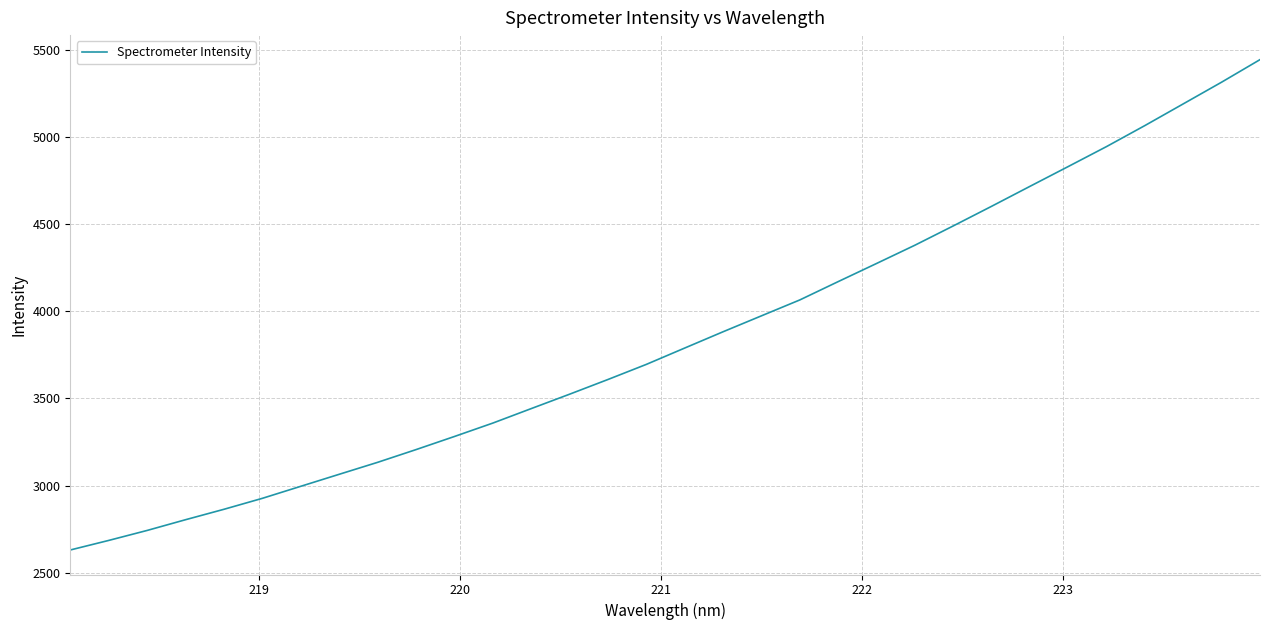

How many lines are shown in the chart?

1